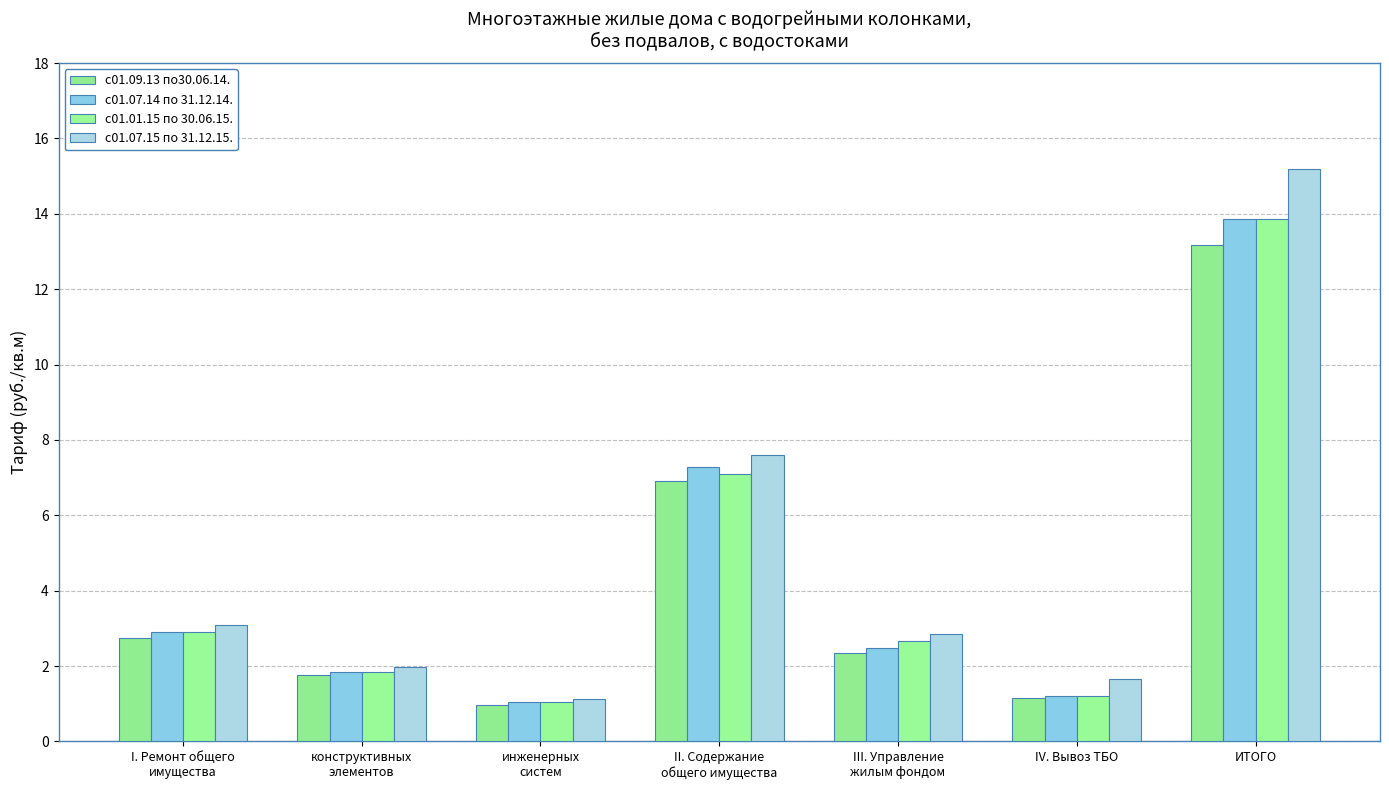

The value of с01.01.15 по 30.06.15. at инженерных
систем is 1.1. True or false?

True